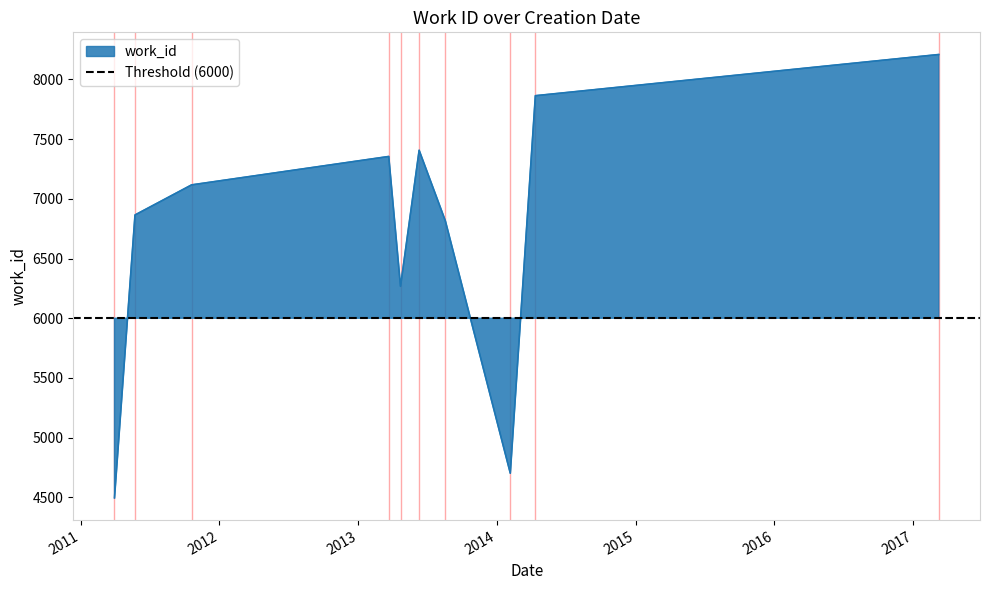

What position from the left is 2014-04-12?

9